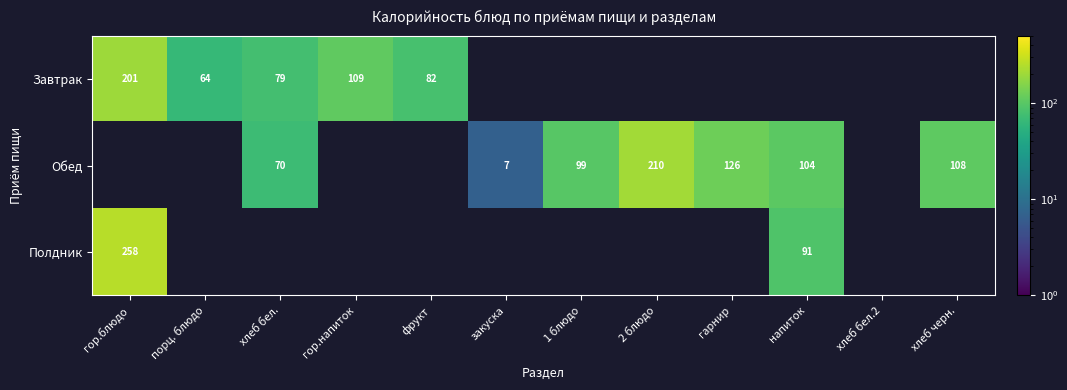

True or false: Обед has a value of 125 at хлеб бел..

False